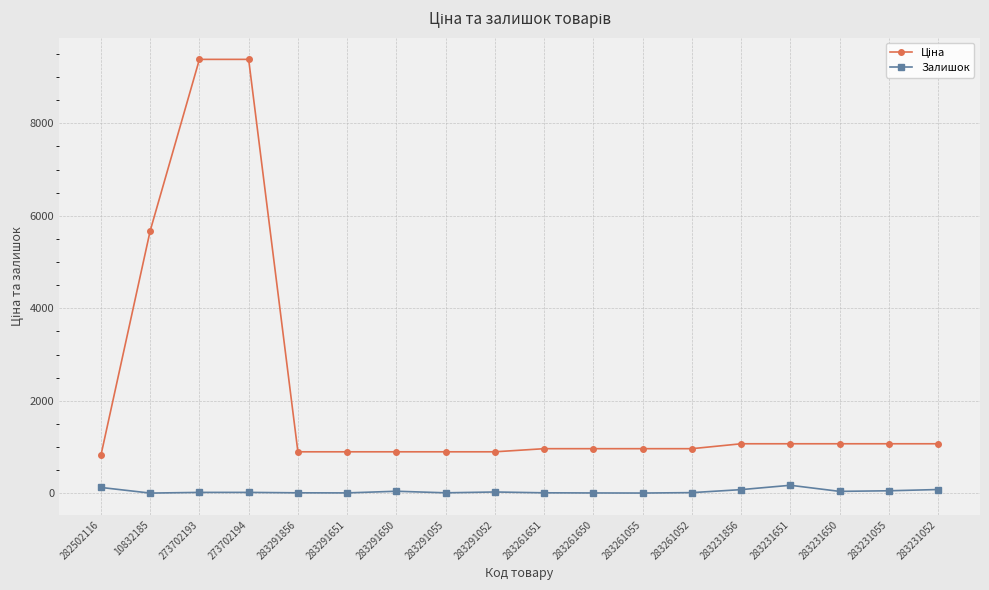

Count the number of categories in the chart.

18